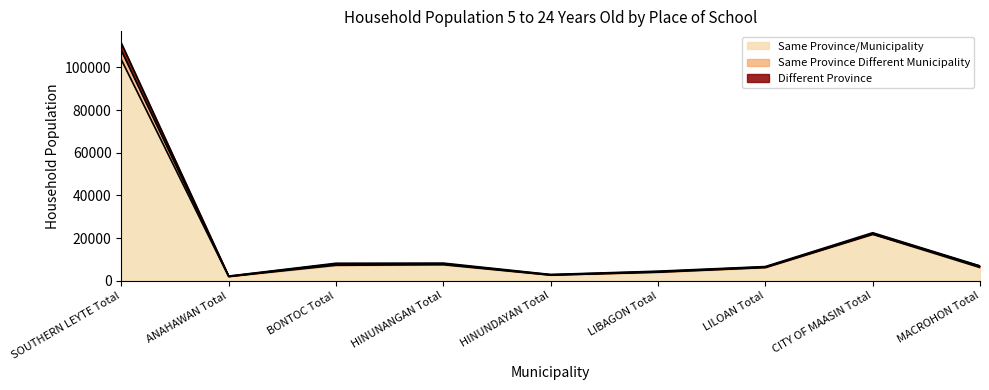

What is the sum of the Same Province/Municipality values at HINUNANGAN Total and LILOAN Total?

13620